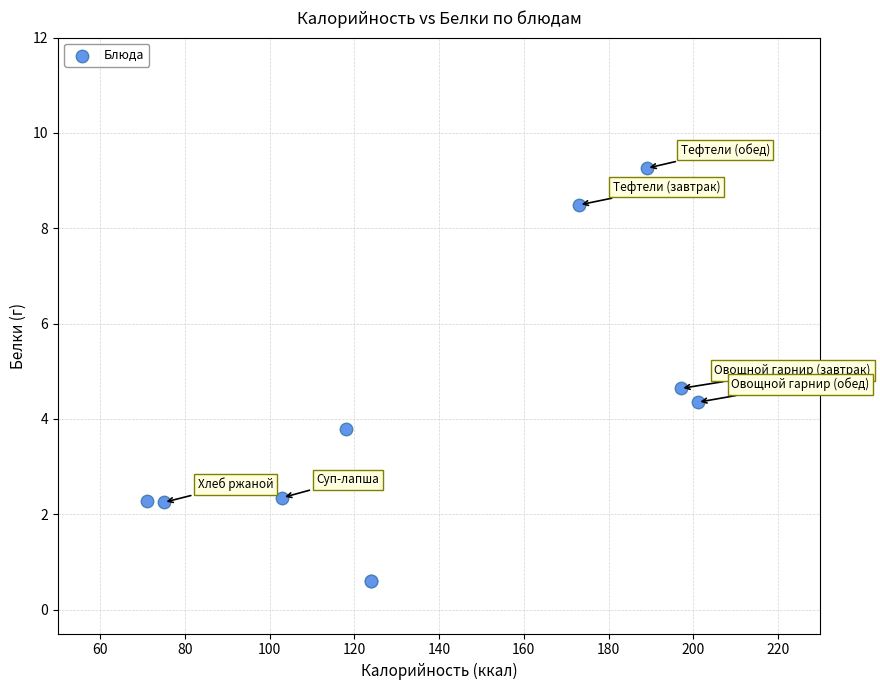

What Y value in the scatter plot is closest to 4?

3.8